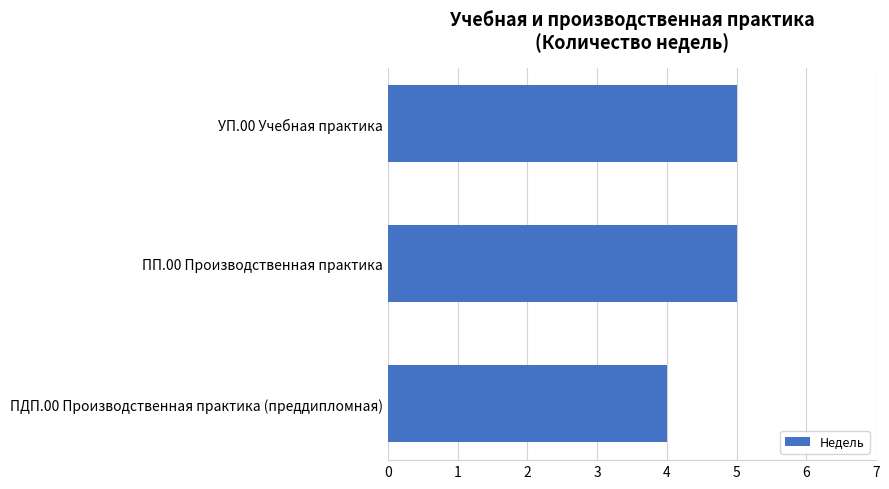

Reading bottom to top, extract all data points from this chart.

ПДП.00 Производственная практика (преддипломная)=4	ПП.00 Производственная практика=5	УП.00 Учебная практика=5